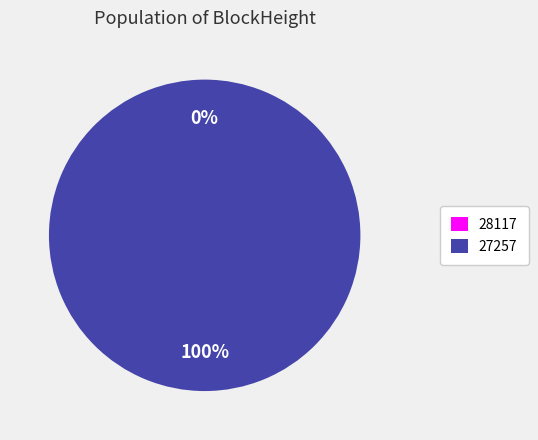

Does 28117 represent more than half of the total?

No